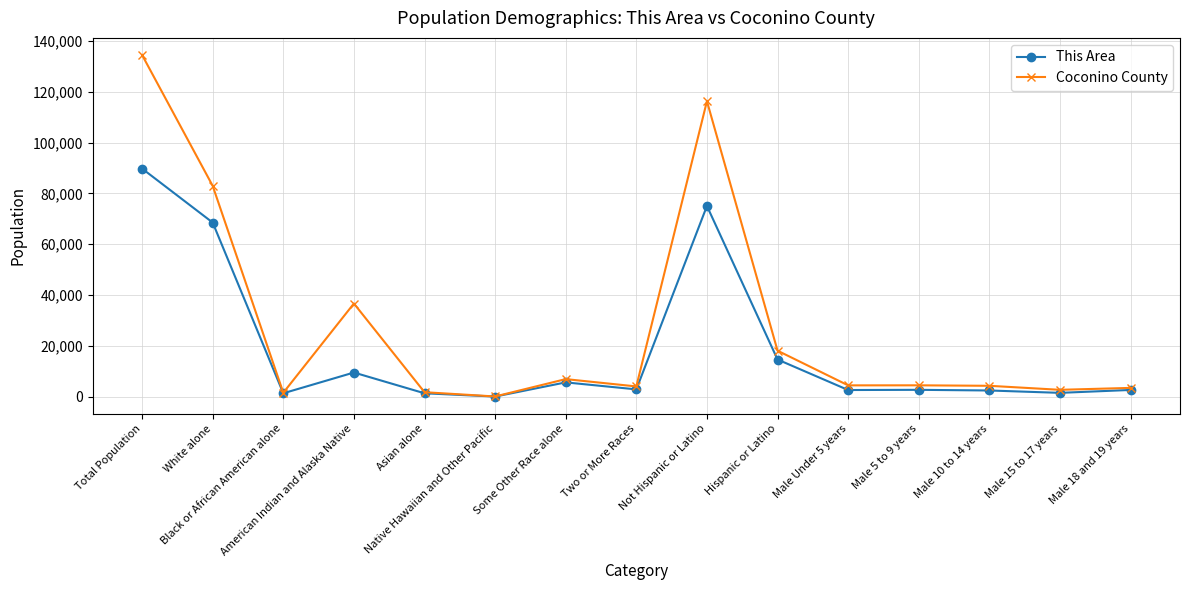

Where is the first local minimum for This Area?

Black or African American alone